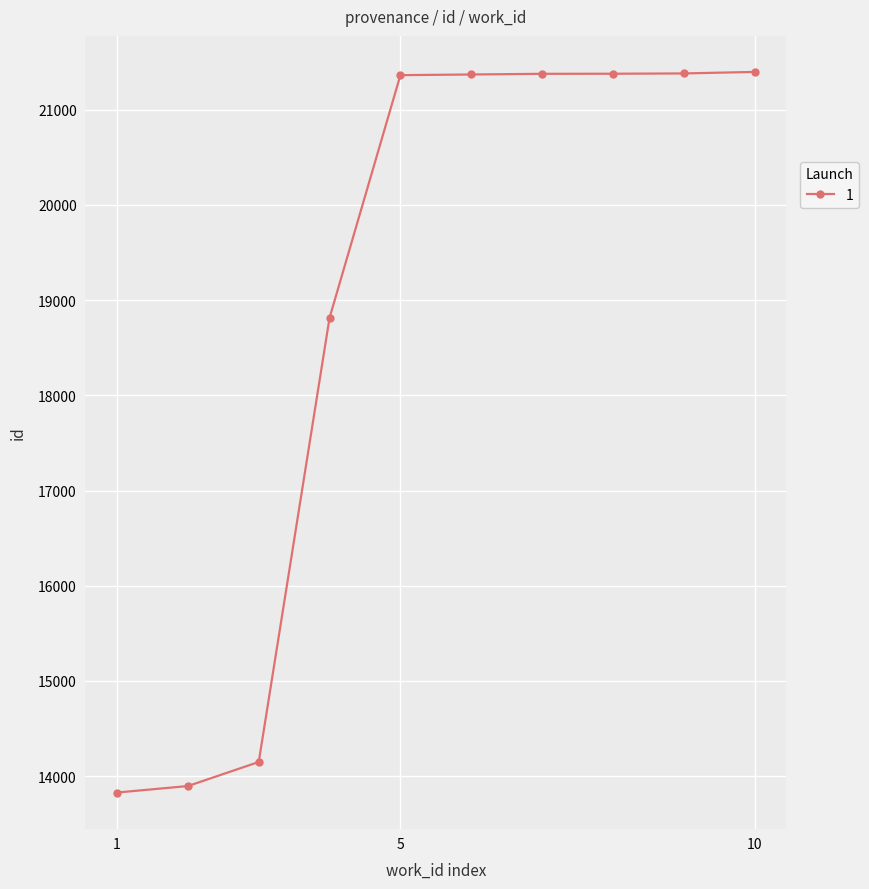

What is the difference between the maximum and second lowest values?

7503